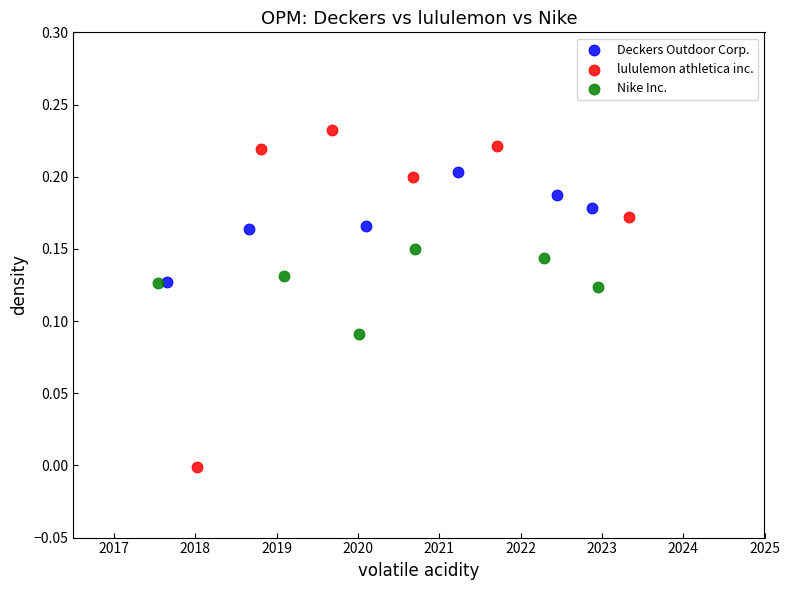

Which series reaches the maximum Y coordinate?

lululemon athletica inc.